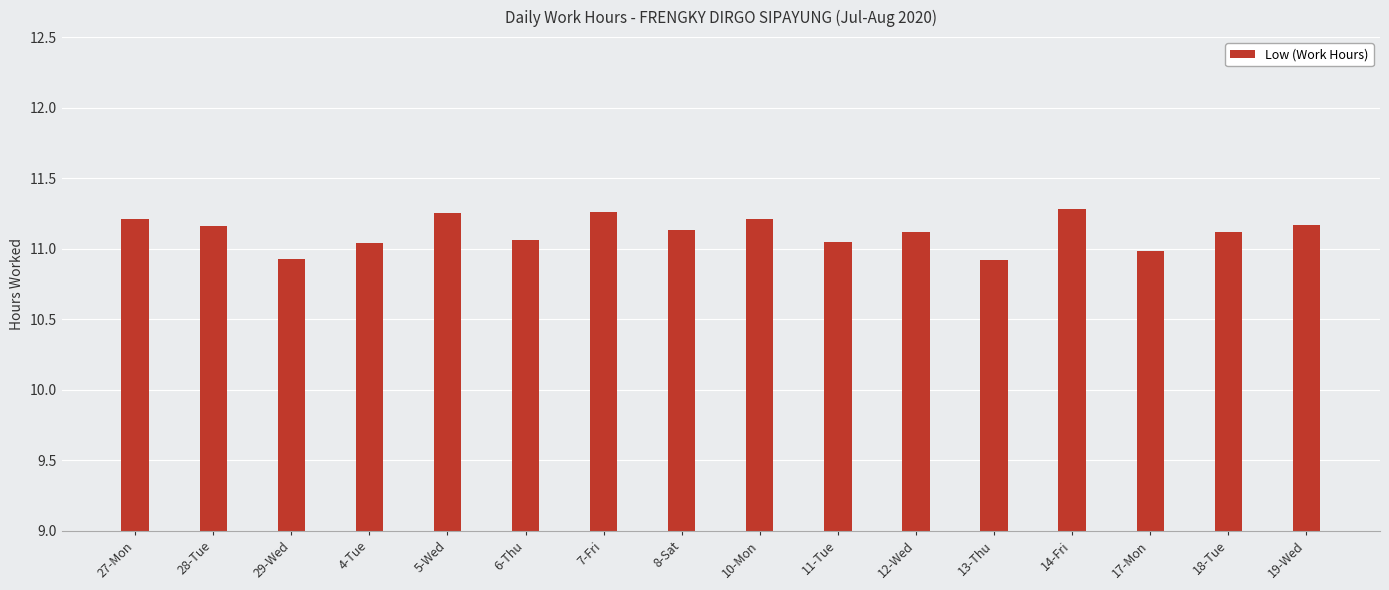

Does the chart contain stacked bars?

No